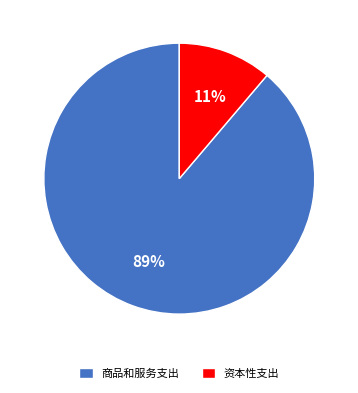

What is the smallest slice in the pie chart?

资本性支出